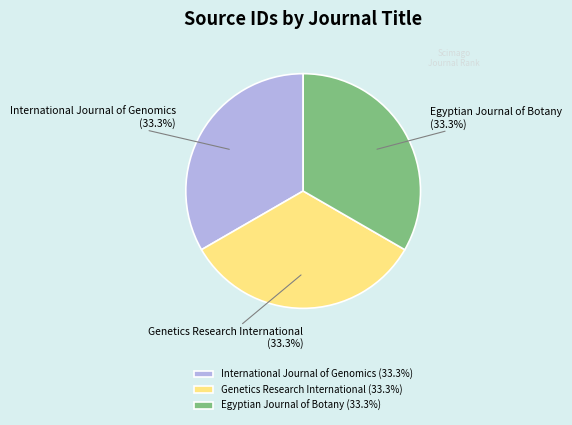

Does Genetics Research International represent more than half of the total?

No